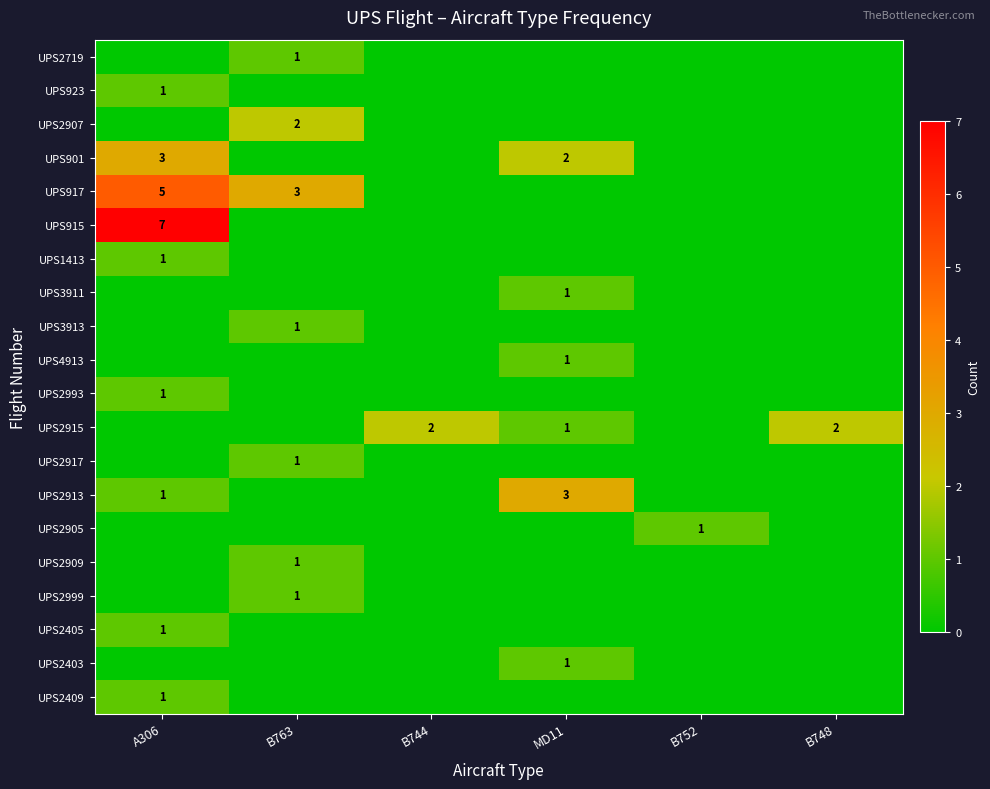

What is the sum of the UPS901 values at A306 and MD11?

5